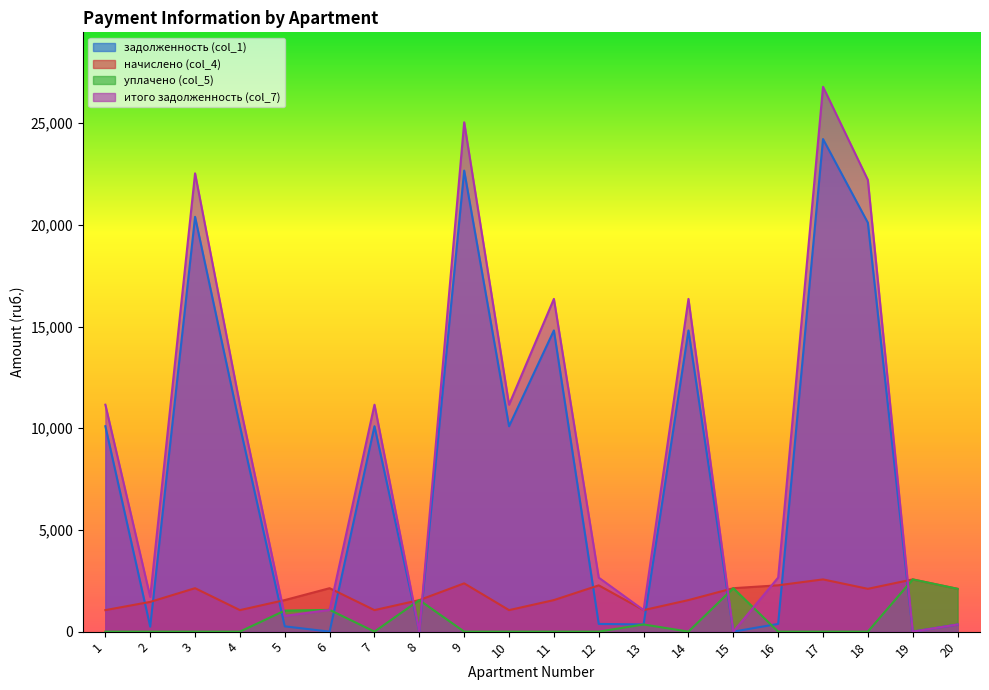

Reading left to right, what are all the values shown in this chart?

задолженность (col_1): 1=10102.6	2=243.8	3=20400.0	4=10102.6	5=259.3	6=0.6	7=10102.6	8=0.0	9=22673.9	10=10102.6	11=14812.7	12=379.3	13=352.7	14=14812.7	15=0.0	16=379.9	17=24225.5	18=20107.6	19=0.2	20=350.7
начислено (col_4): 1=1058.0	2=1462.9	3=2136.5	4=1058.0	5=1551.3	6=2136.5	7=1058.0	8=1551.3	9=2374.6	10=1058.0	11=1551.3	12=2275.9	13=1058.0	14=1551.3	15=2136.5	16=2279.3	17=2568.5	18=2105.8	19=2568.5	20=2105.8
уплачено (col_5): 1=0.0	2=0.0	3=0.0	4=0.0	5=1035.0	6=1069.0	7=0.0	8=1551.0	9=0.0	10=0.0	11=0.0	12=0.0	13=352.7	14=0.0	15=2136.0	16=0.0	17=0.0	18=0.0	19=2569.0	20=2105.6
итого задолженность (col_7): 1=11160.6	2=1706.7	3=22536.5	4=11160.6	5=775.6	6=1068.1	7=11160.6	8=0.2	9=25048.5	10=11160.6	11=16364.0	12=2655.2	13=1058.0	14=16364.0	15=0.0	16=2659.2	17=26794.0	18=22213.4	19=0.0	20=351.0